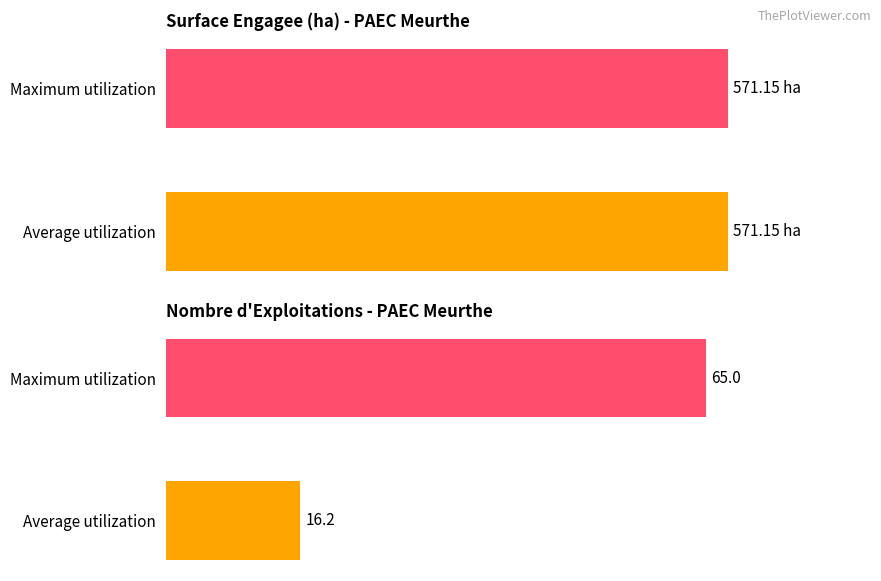

What are all the series names shown in the legend?

SURF_ENGAGEMENTS, NB_EXPLOITATIONS